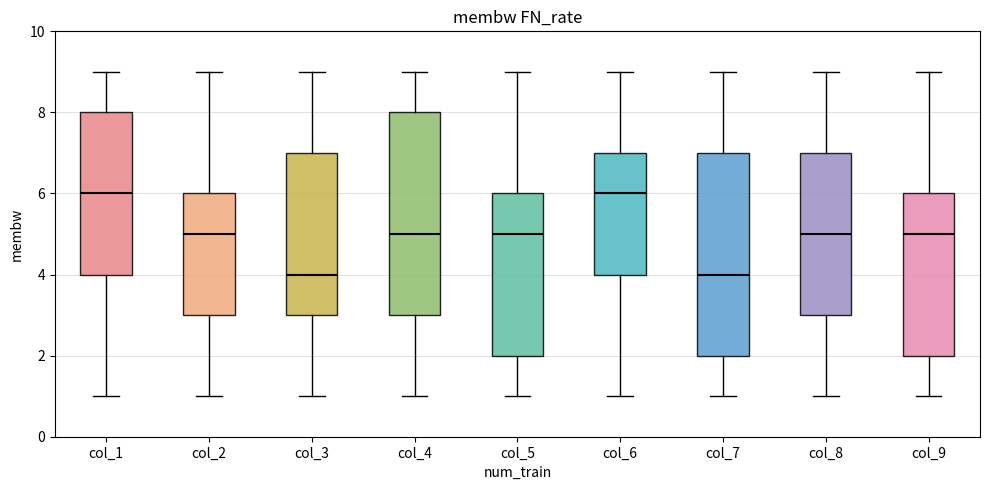

Reading left to right, transcribe this box plot: for each box, give where its median line is, the range the box spans, and where its two whiskers end, as read against the y-axis. The values are not printed on the chart, so give them approximately, as read against the axis.

col_1: median 6, box 4 to 8, whiskers 1 to 9
col_2: median 5, box 3 to 6, whiskers 1 to 9
col_3: median 4, box 3 to 7, whiskers 1 to 9
col_4: median 5, box 3 to 8, whiskers 1 to 9
col_5: median 5, box 2 to 6, whiskers 1 to 9
col_6: median 6, box 4 to 7, whiskers 1 to 9
col_7: median 4, box 2 to 7, whiskers 1 to 9
col_8: median 5, box 3 to 7, whiskers 1 to 9
col_9: median 5, box 2 to 6, whiskers 1 to 9